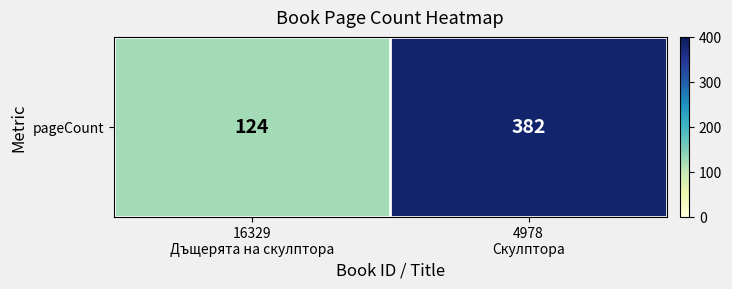

Rank the categories by value from highest to lowest.

4978
Скулптора, 16329
Дъщерята на скулптора